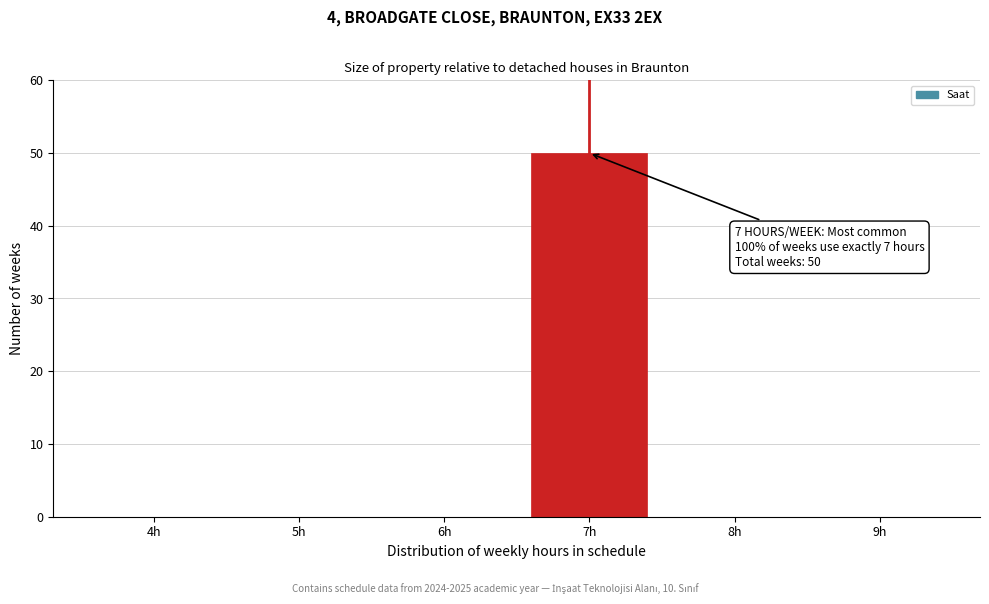

Reading right to left, transcribe all the data shown in this chart.

9h=0	8h=0	7h=50	6h=0	5h=0	4h=0